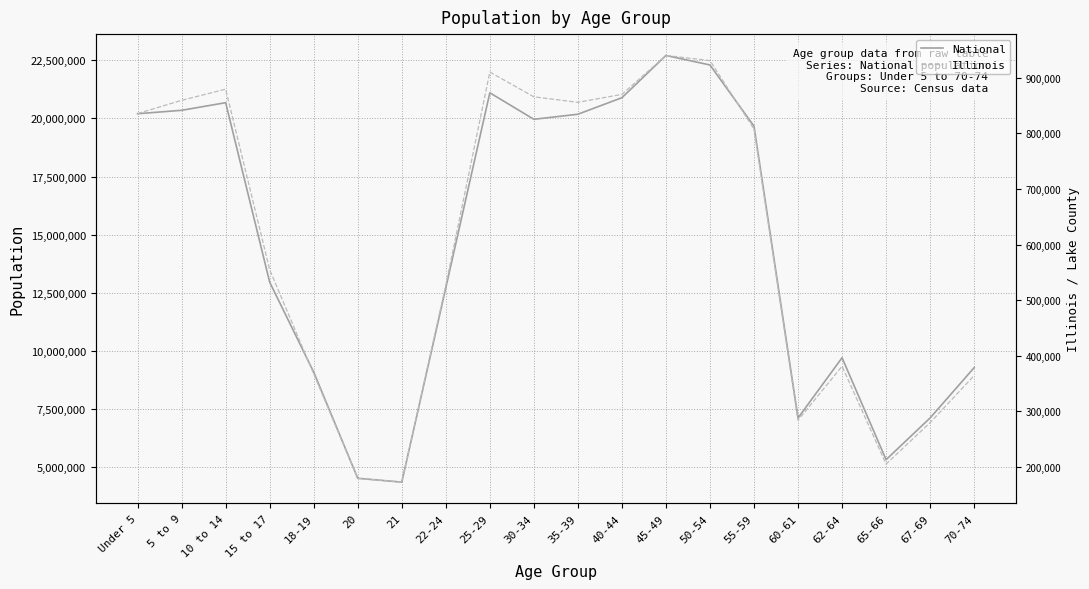

What position from the left is 50-54?

14